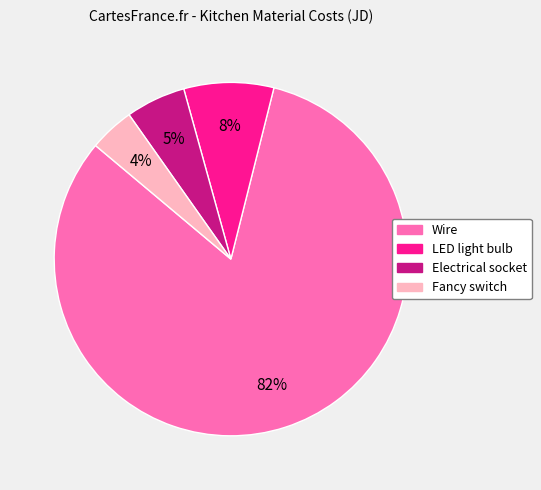

Which has a higher value, Electrical socket or LED light bulb?

LED light bulb